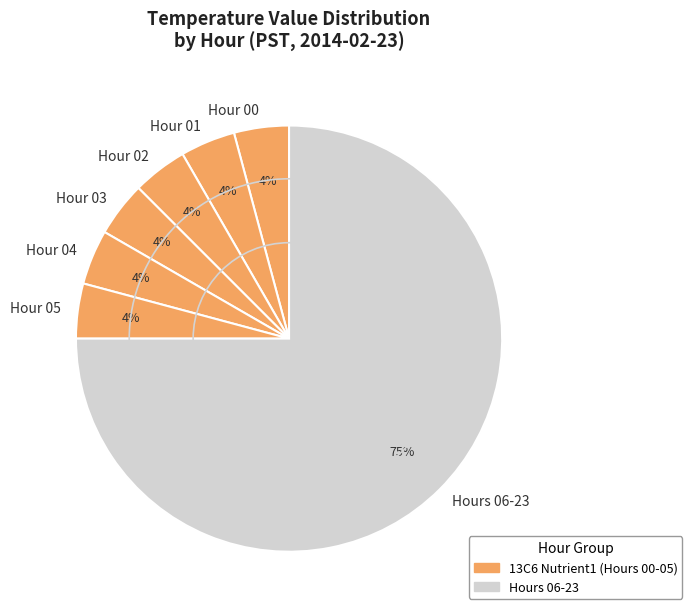

Approximately how many times larger is the value at Hour 00 compared to Hour 02?

1.0